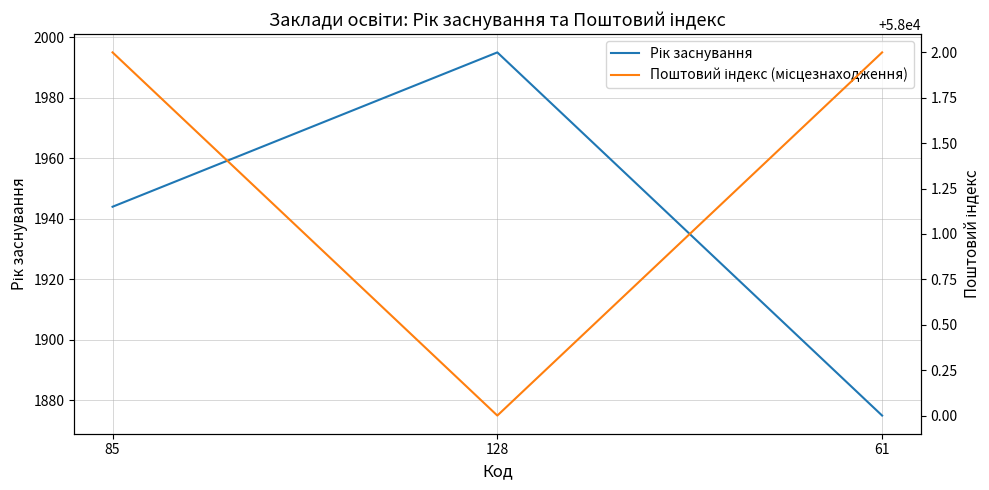

True or false: Поштовий індекс (місцезнаходження) has a value of 30357 at 85.

False